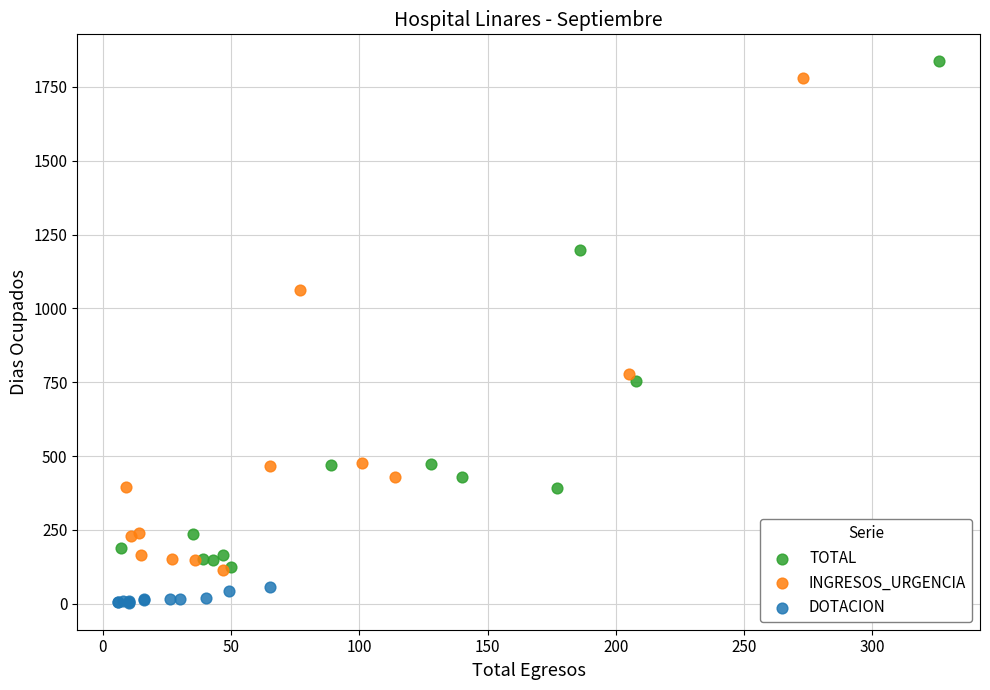

What are all the series names shown in the legend?

TOTAL, INGRESOS_URGENCIA, DOTACION